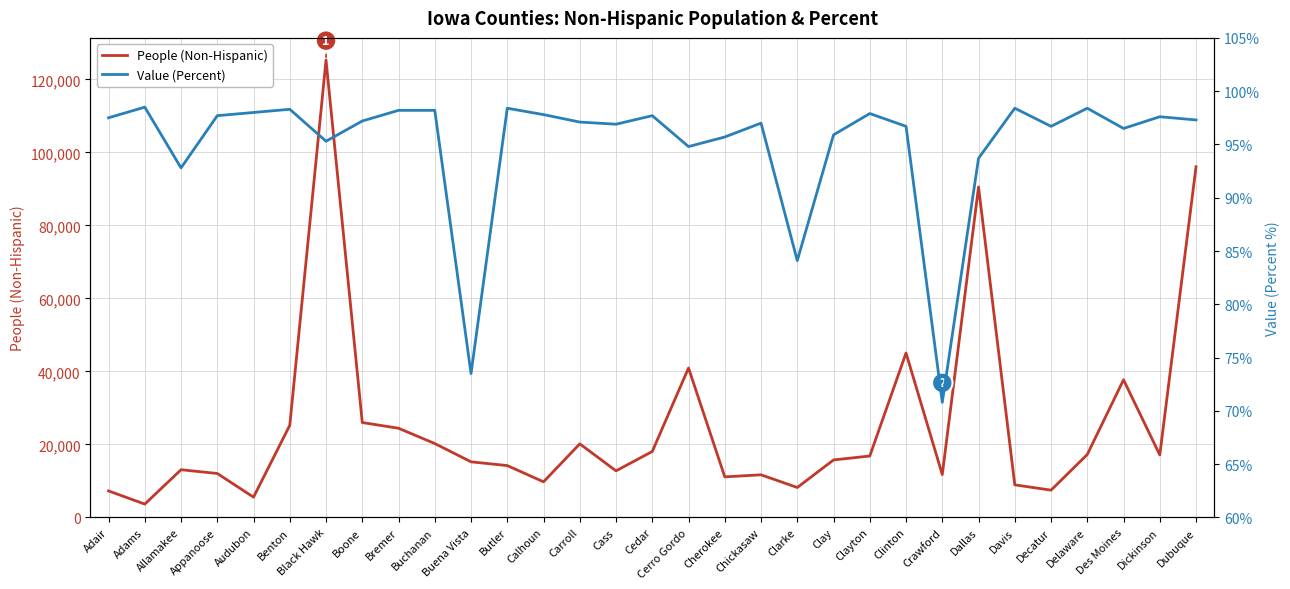

What is the label of the 1st point from the right?

Dubuque